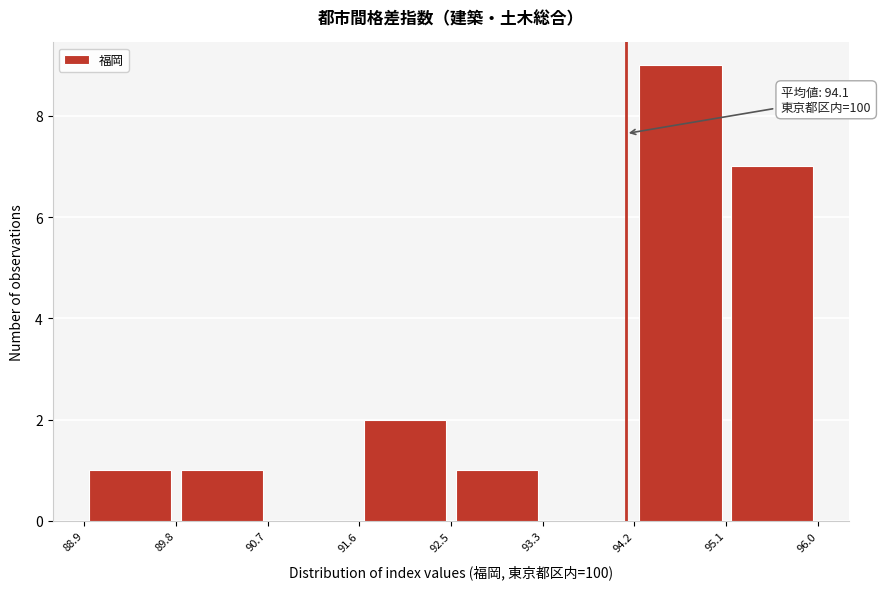

Which range on the x-axis has the tallest bar?

94.2 to 95.1